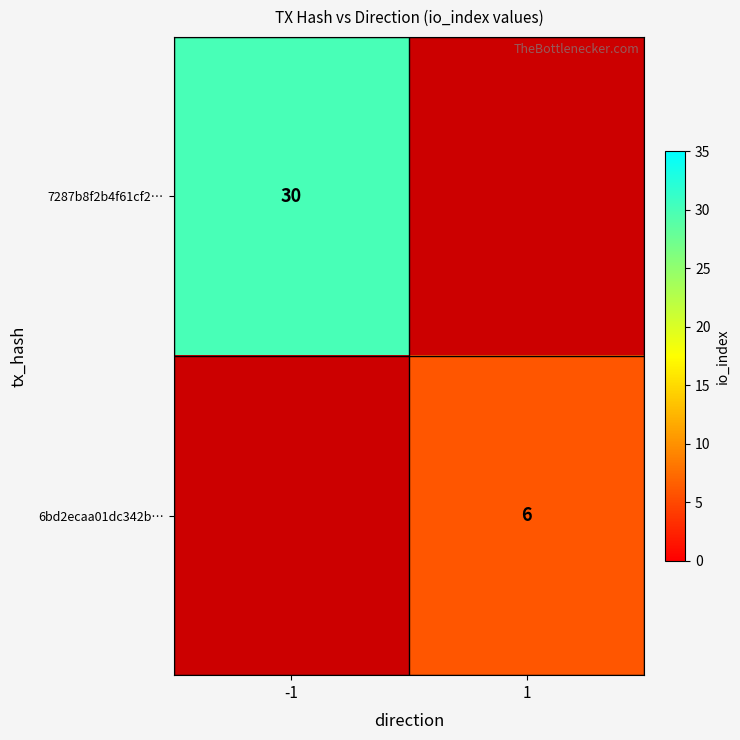

True or false: 7287b8f2b4f61cf2… has a value of 30 at -1.

True